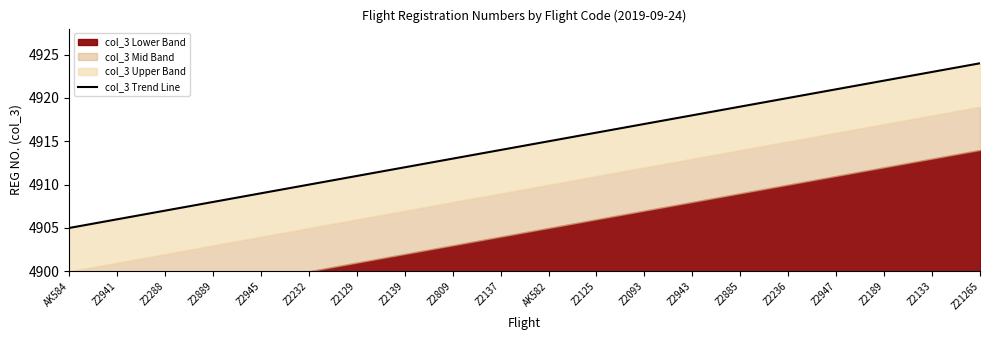

How many data points are above 4915?

9